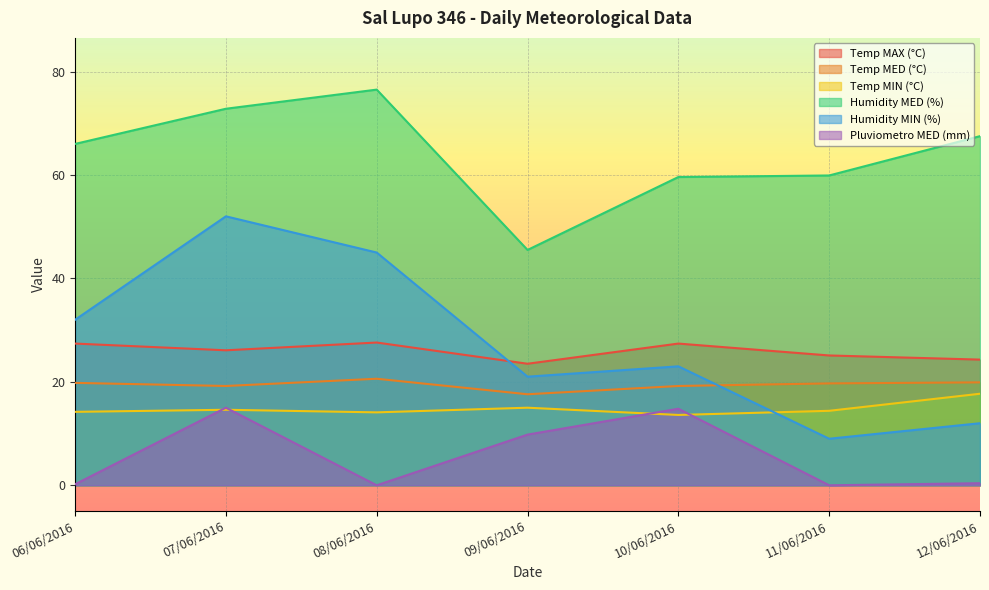

True or false: Temp MAX (°C) has a value of 40.0 at 06/06/2016.

False